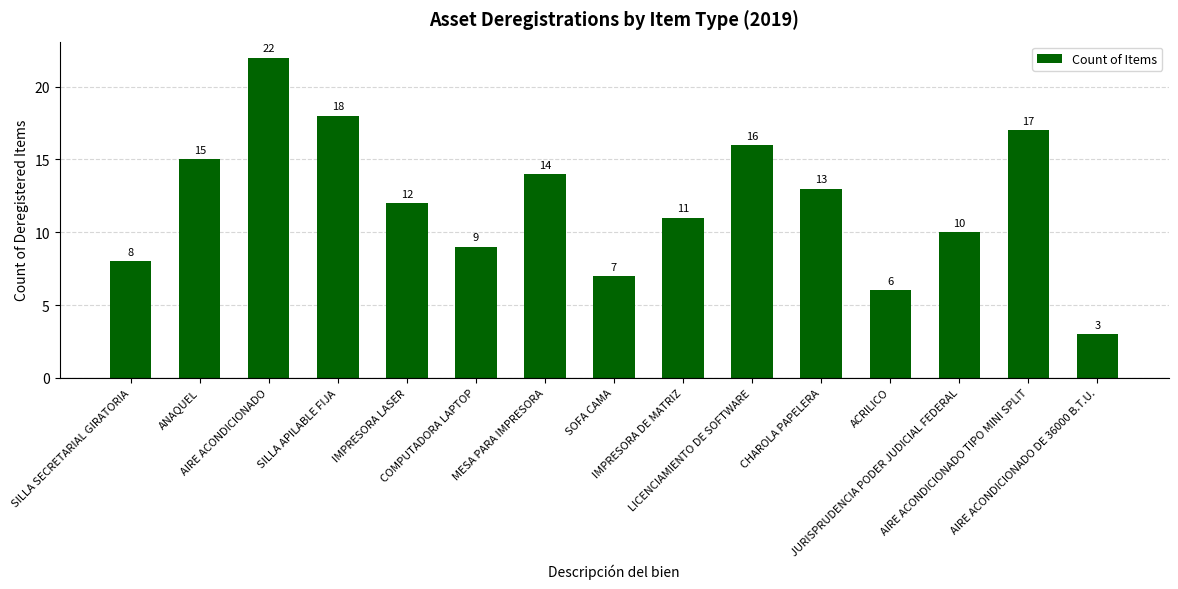

At which label is the value closest to 12?

IMPRESORA LASER